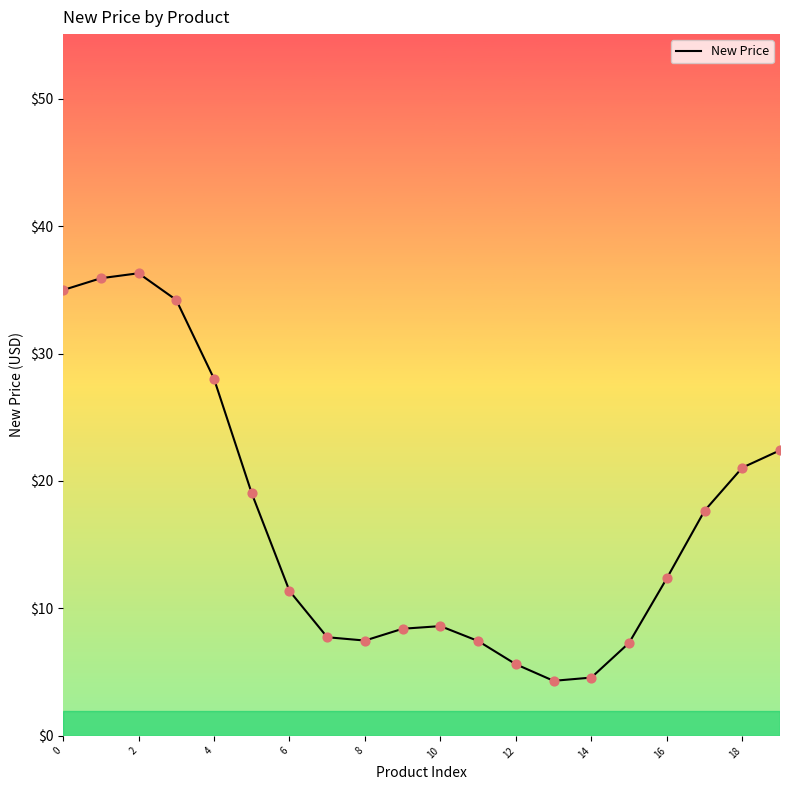

What is the smallest value displayed?

4.3